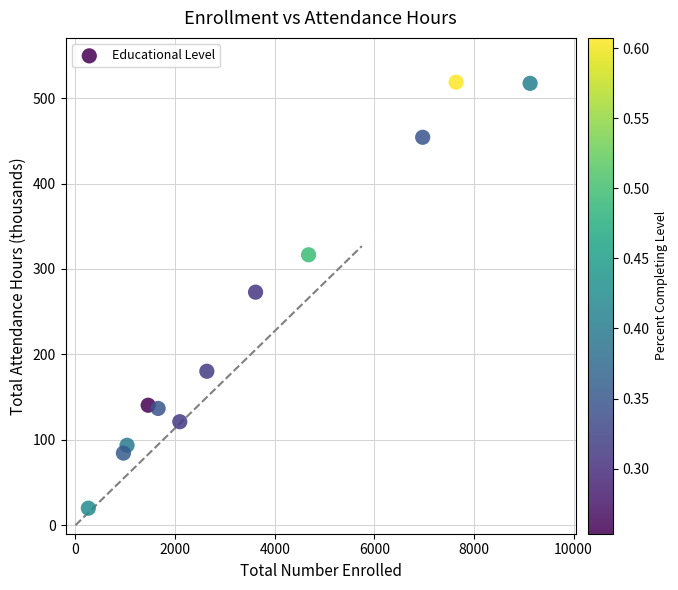

What is the average X value?

3511.2